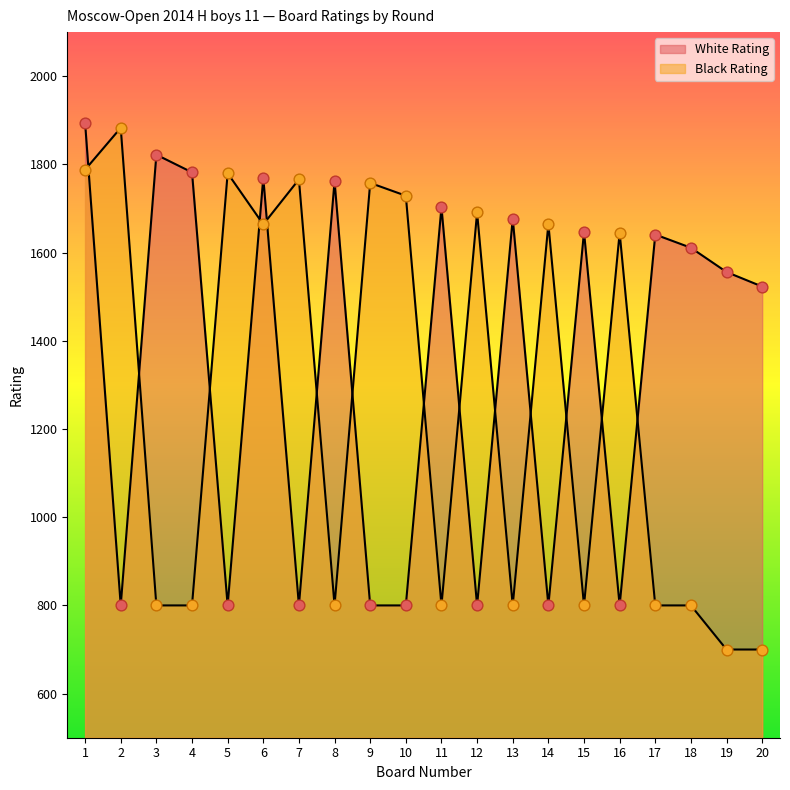

Which series has the widest spread of Y values?

Black Rating